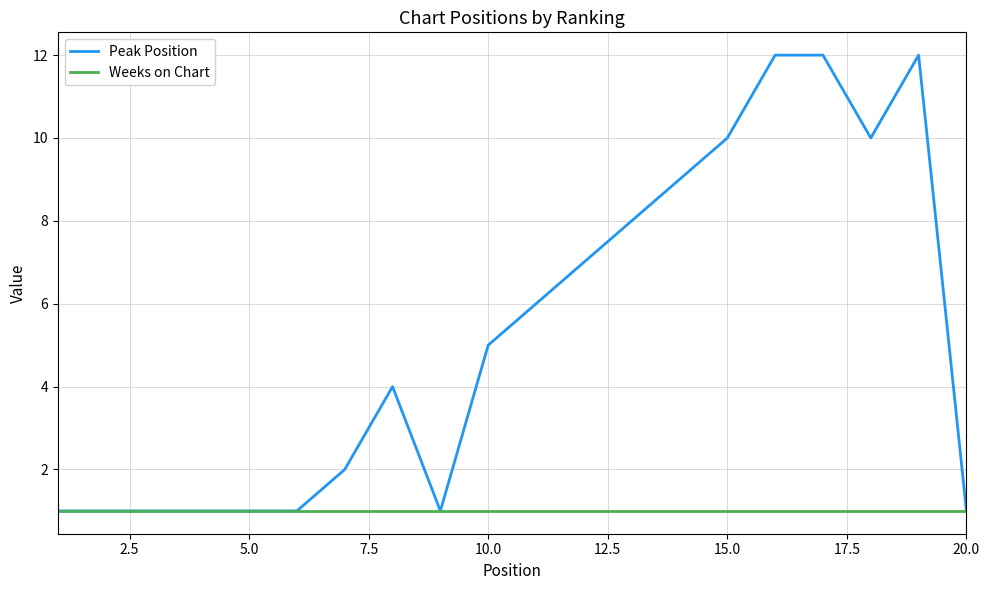

Which series has the largest total across all categories?

Peak Position